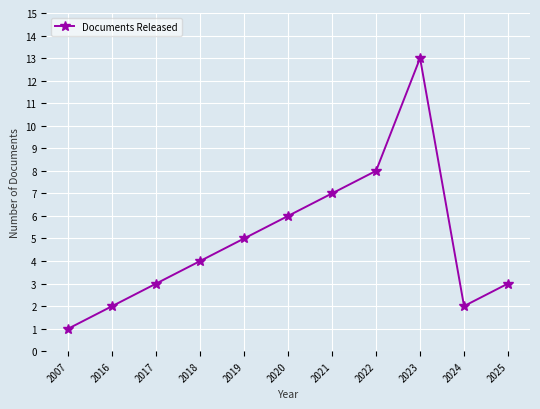

What is the ratio of the value at 2024 to the value at 2025?

0.7